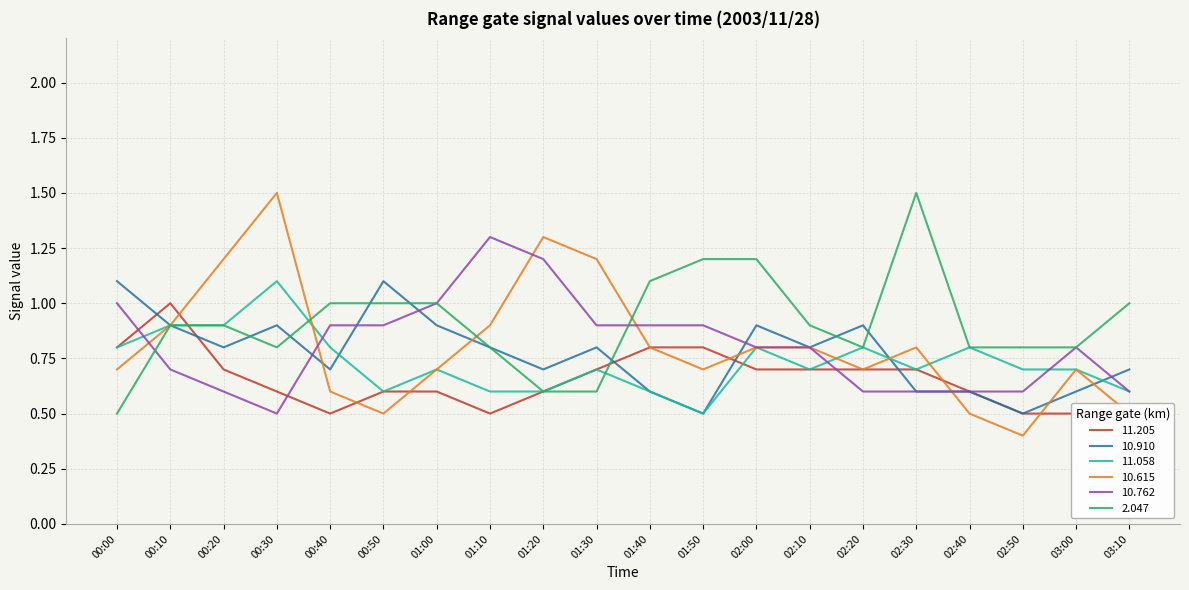

True or false: 10.762 has more than 0 points higher than both neighbors.

True